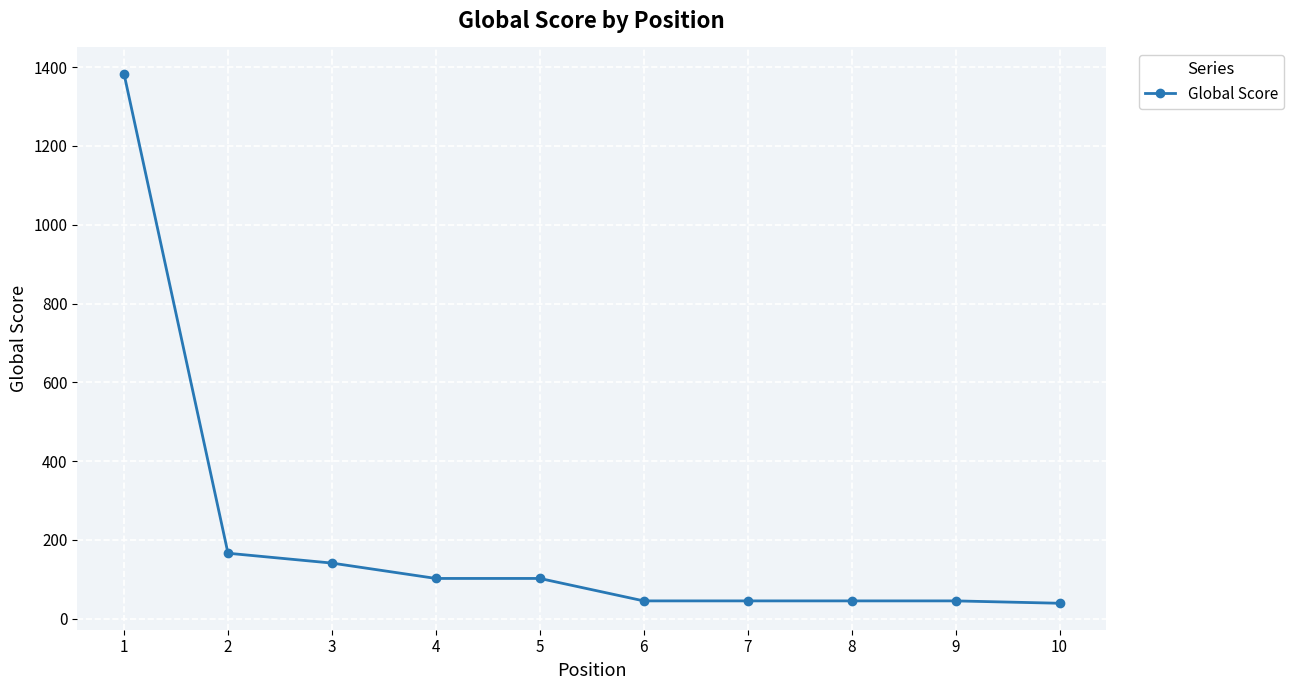

How many values are below 102?

5